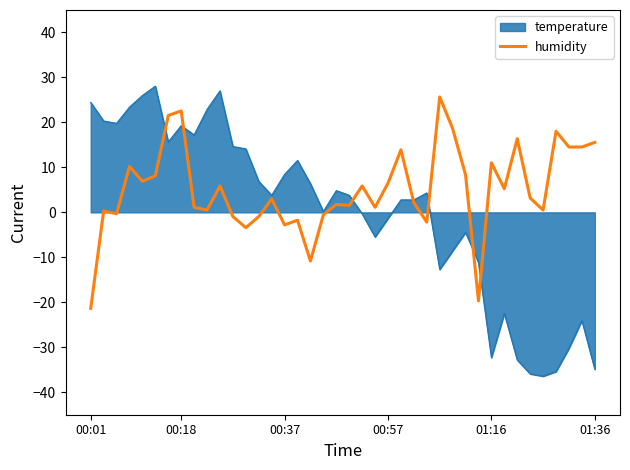

What is the minimum value shown in the chart?

-36.4